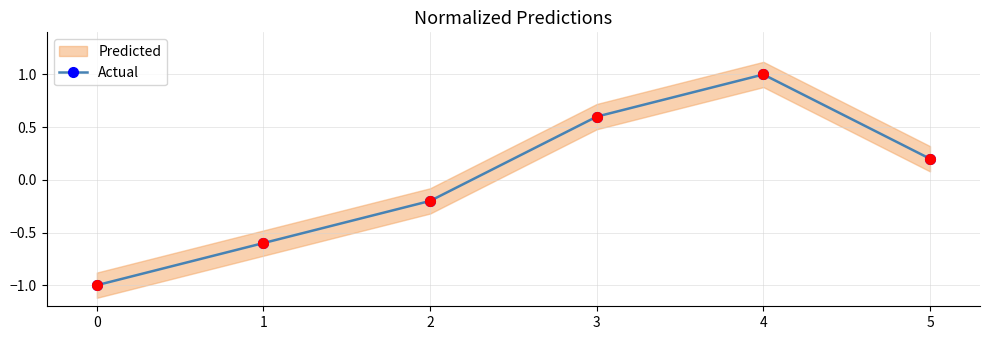

Which has a higher value, 3 or 1?

3